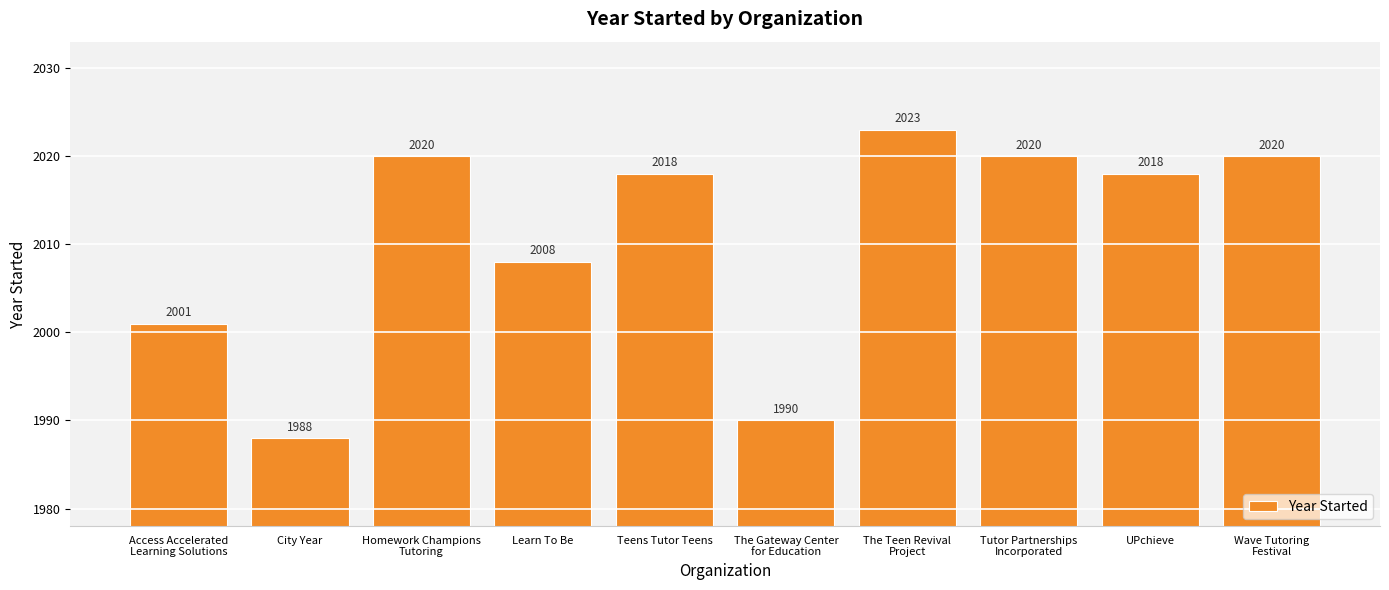

What is the smallest value displayed?

1988